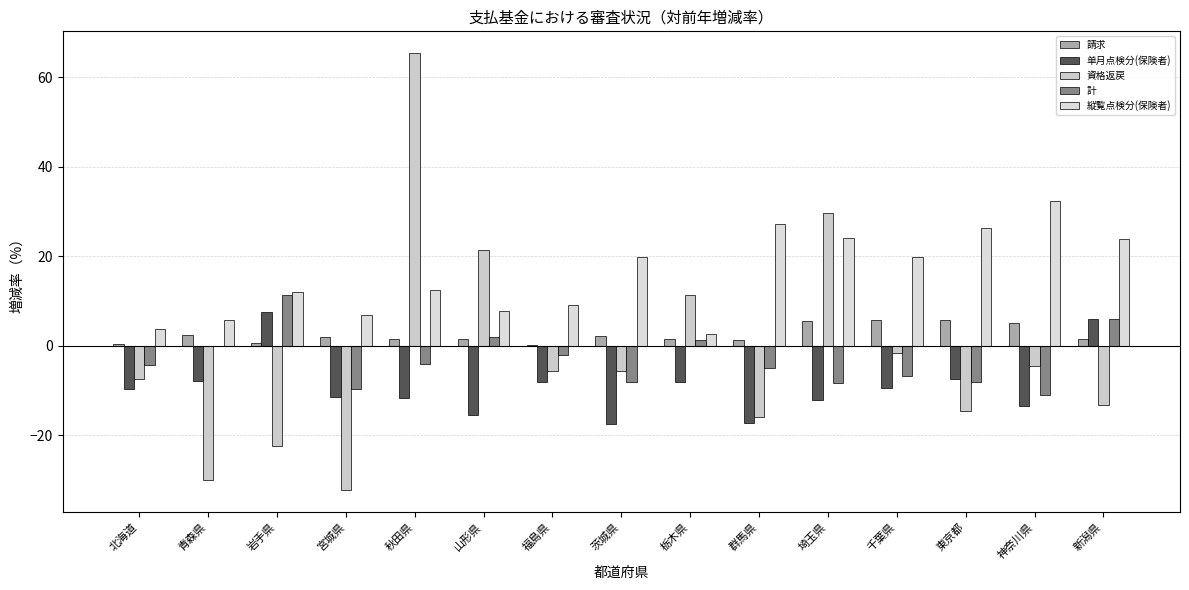

At which category does the chart reach its minimum across all series?

宮城県